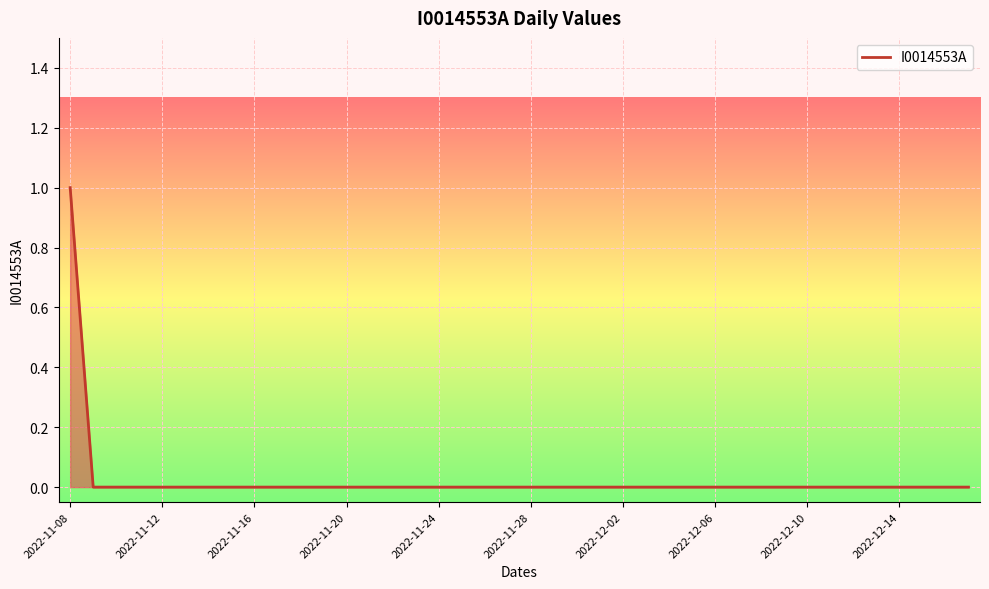

At which category does the chart reach its peak across all series?

2022-11-08